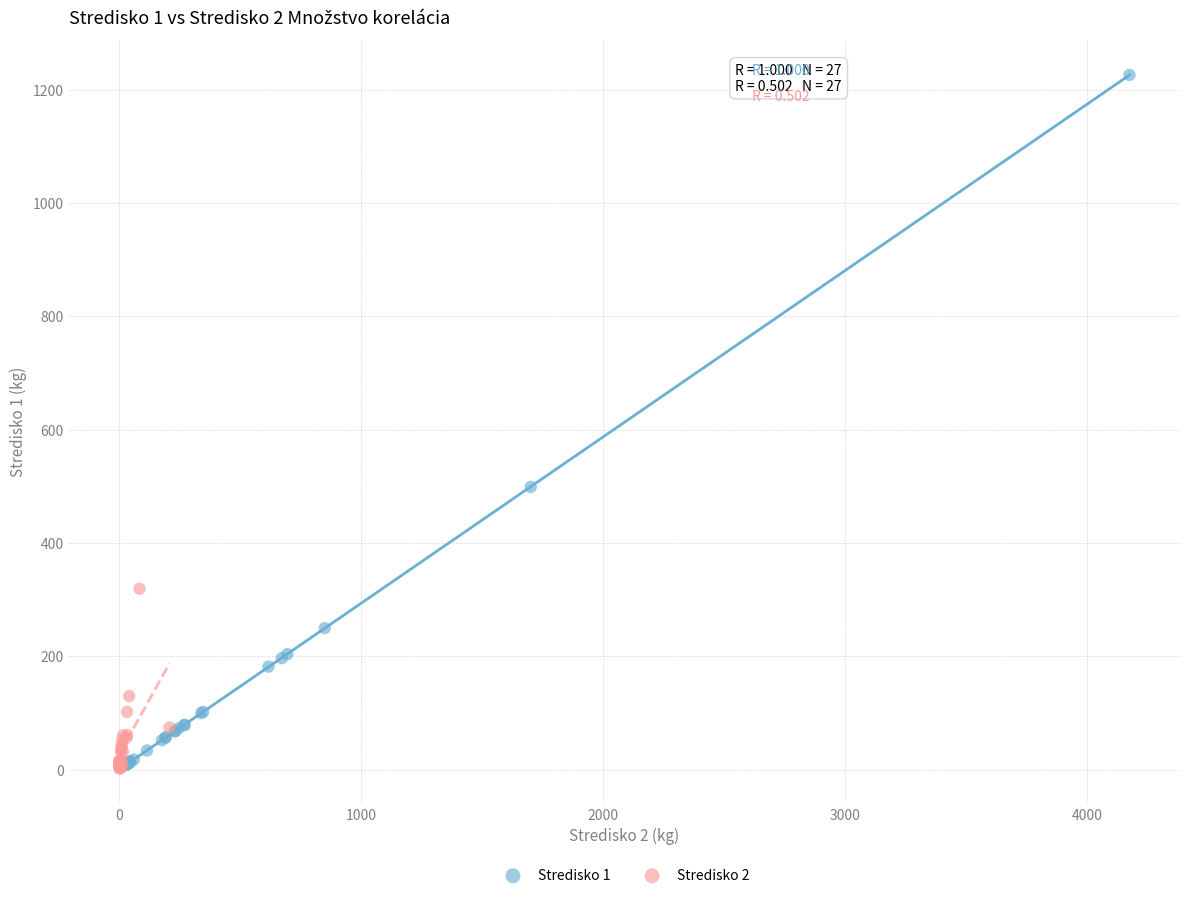

Which series has the largest Y range (max minus min)?

Stredisko 1